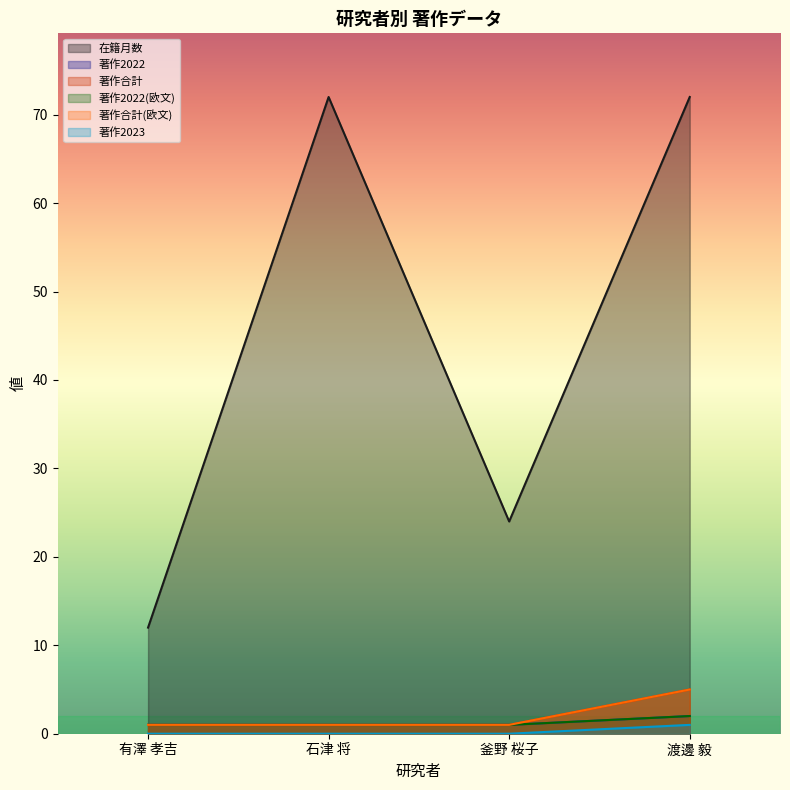

What is the sum of all 著作2022 values?

5